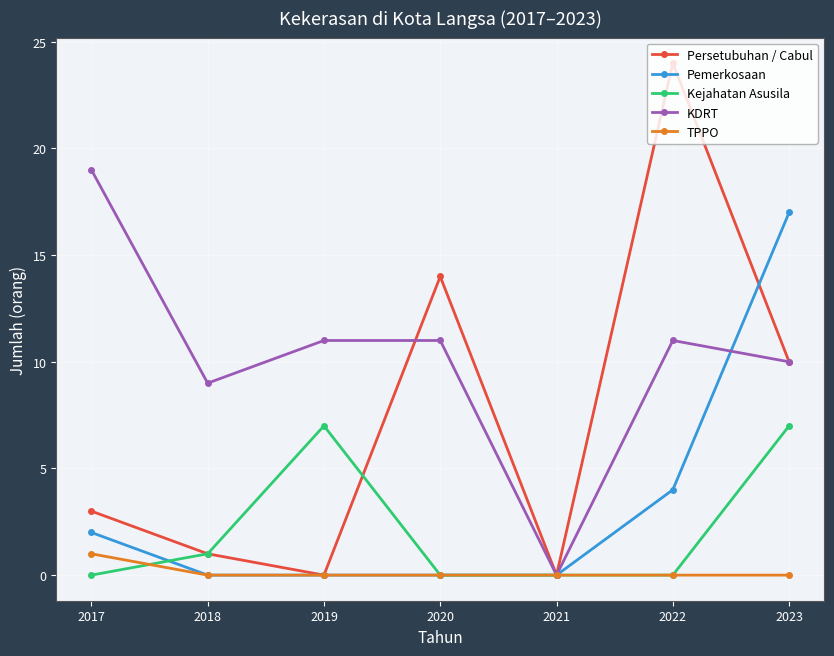

At how many categories does at least one series exceed 6?

6